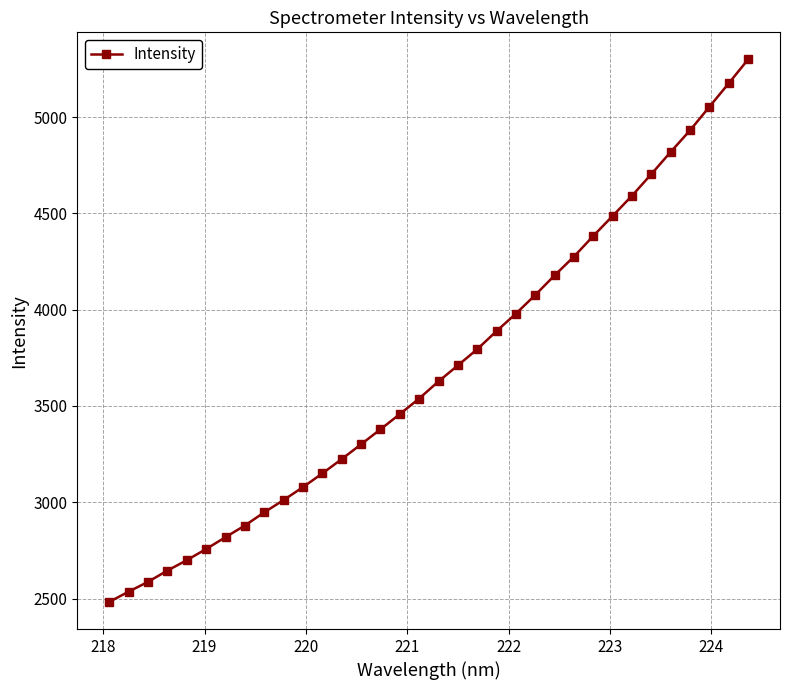

What is the value of the 25th point from the left?

4275.8